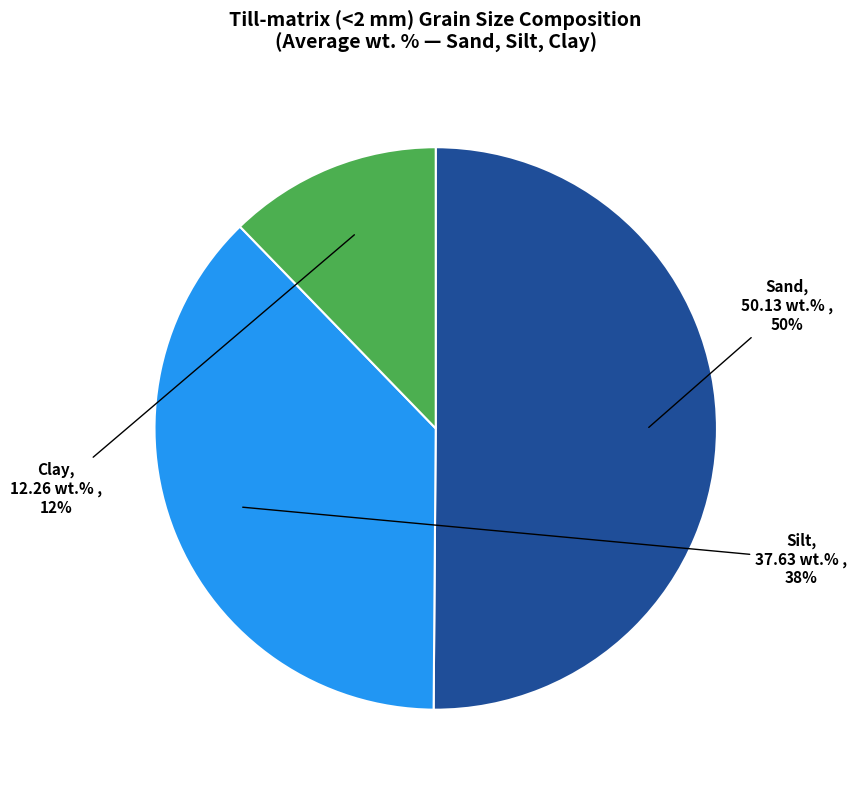

To the nearest percent, what is the difference between the largest and smallest slice percentages?

38%